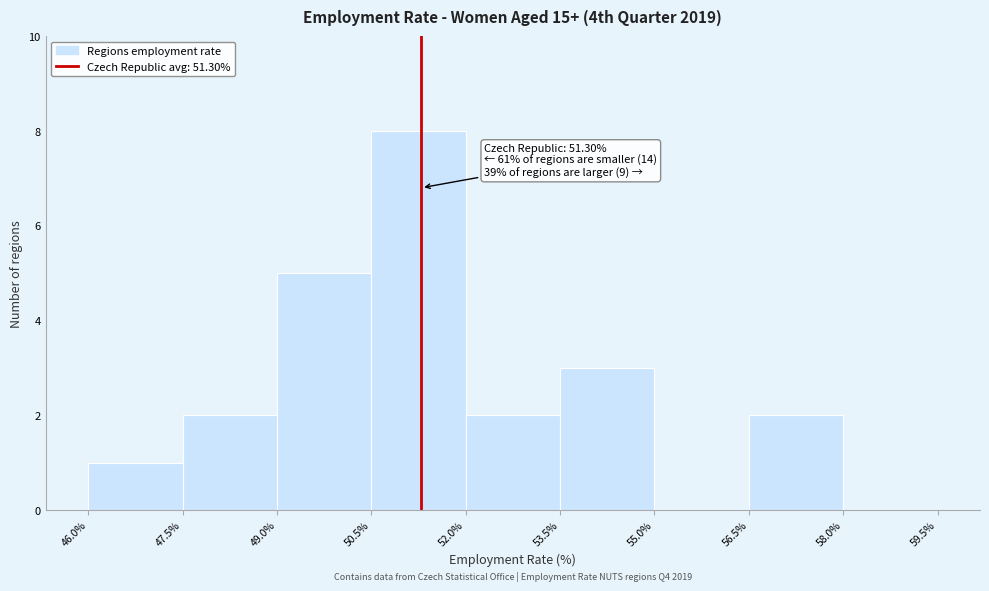

Which range on the x-axis has the tallest bar?

50.5% to 52.0%